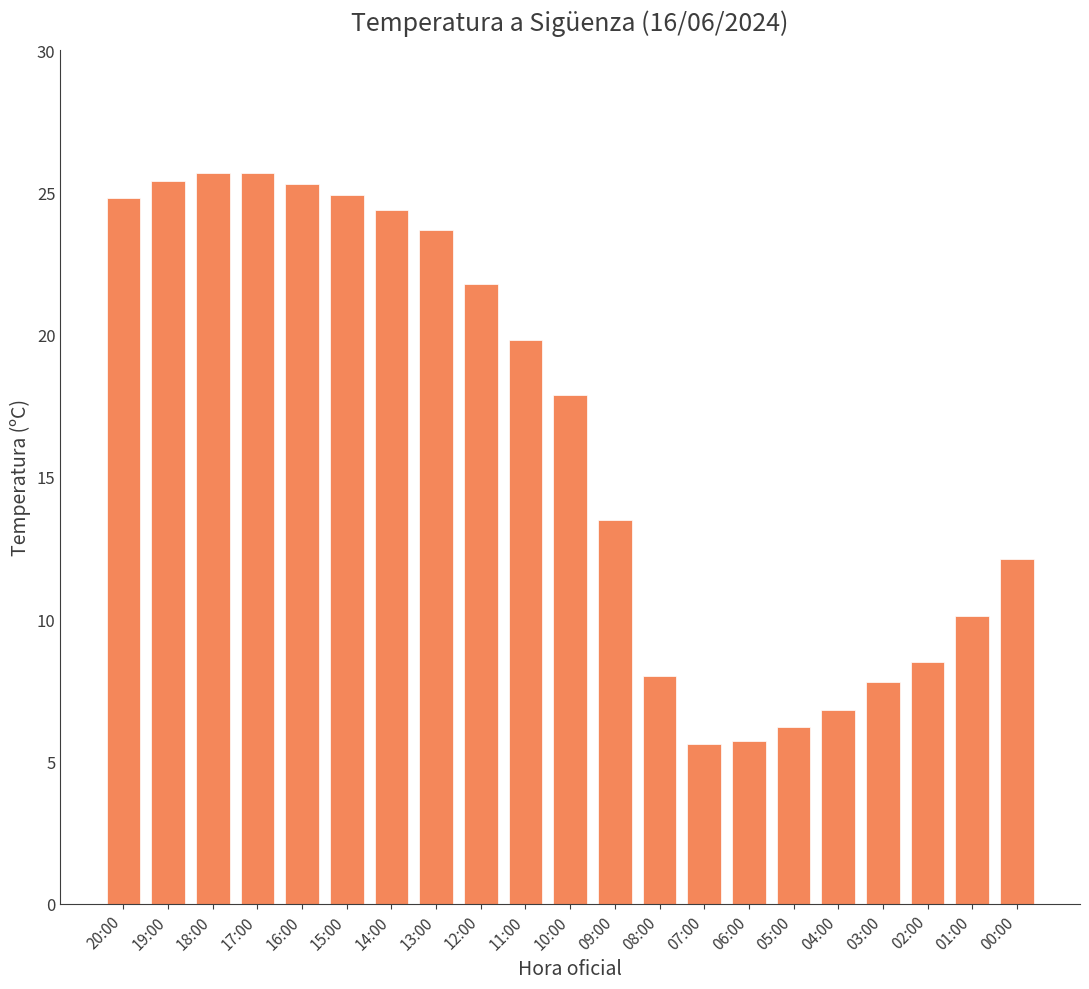

What is the smallest value displayed?

5.6